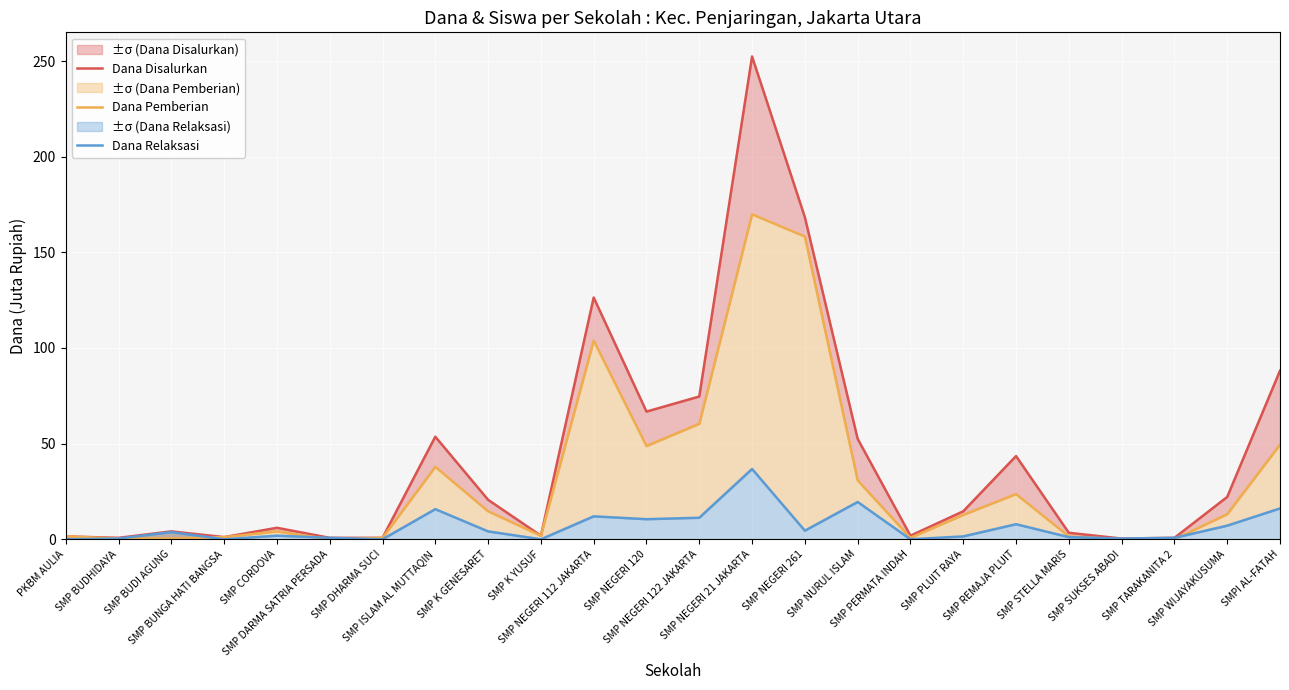

At which category is the sum across all series the highest?

SMP NEGERI 21 JAKARTA